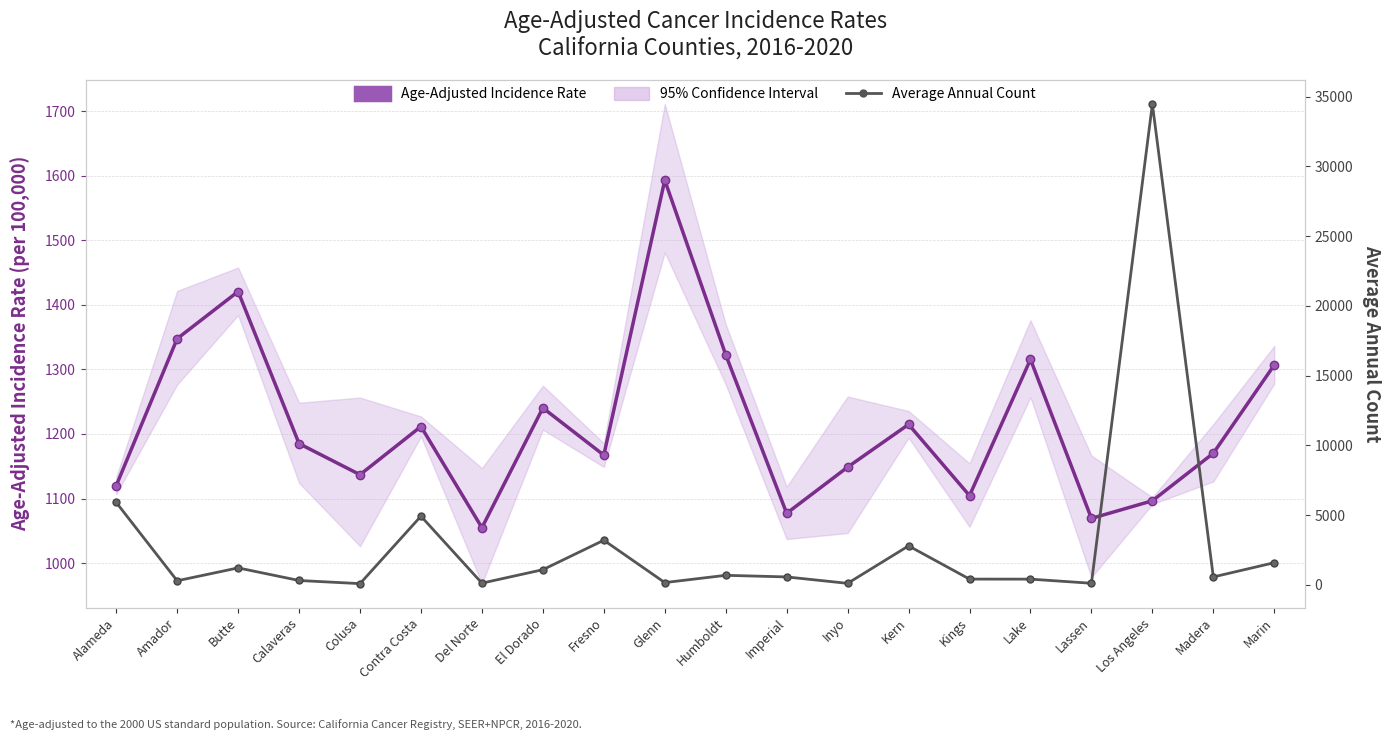

In Age-Adjusted Incidence Rate, how many points are lower than both neighbors (excluding endpoints)?

6